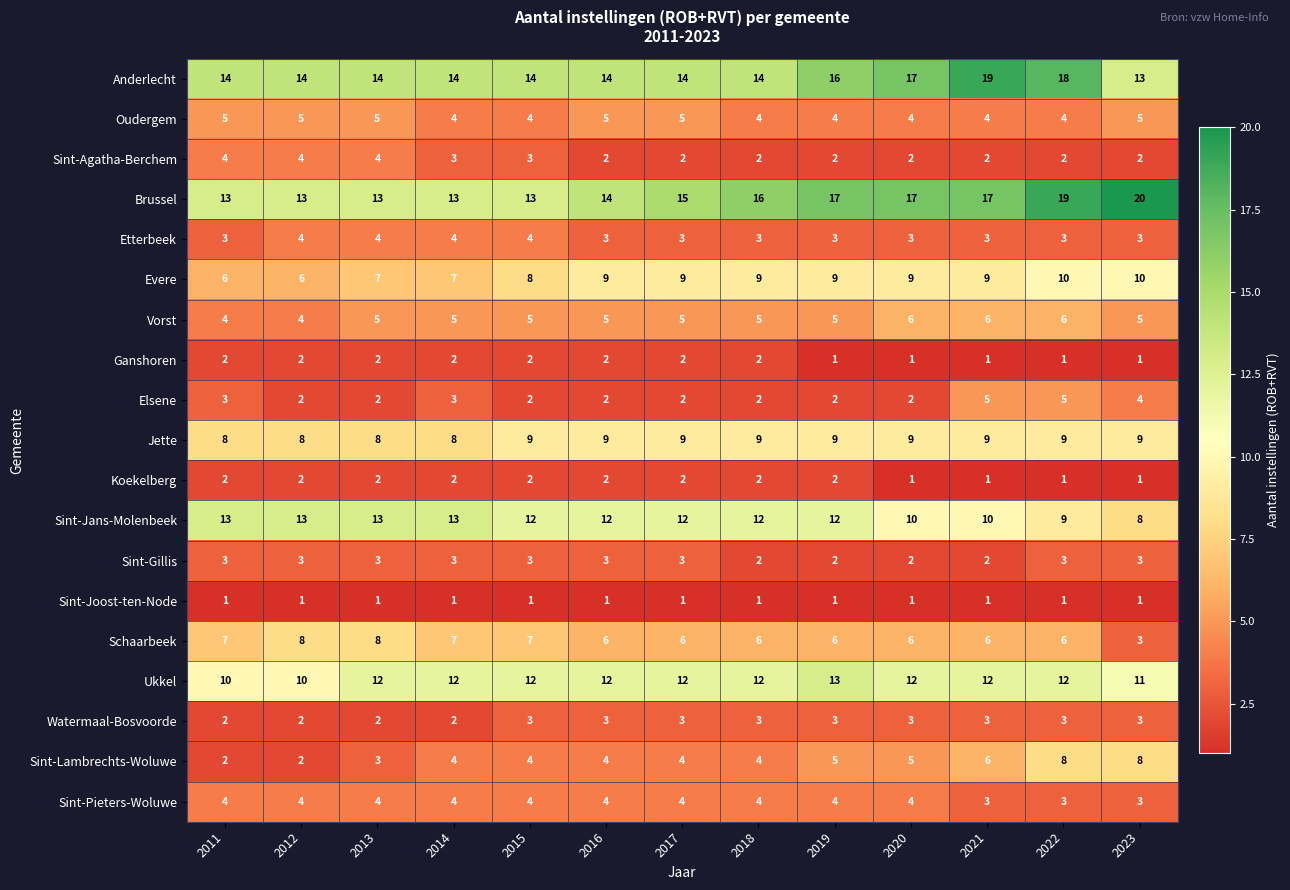

What is the sum of the Ganshoren values at 2017 and 2020?

3